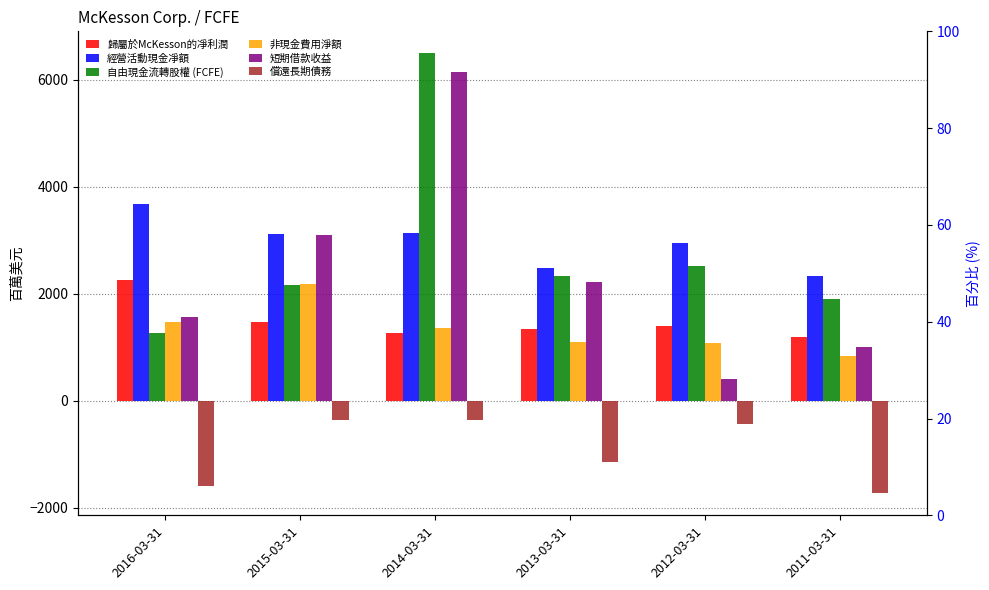

How many bars are there in each group?

6